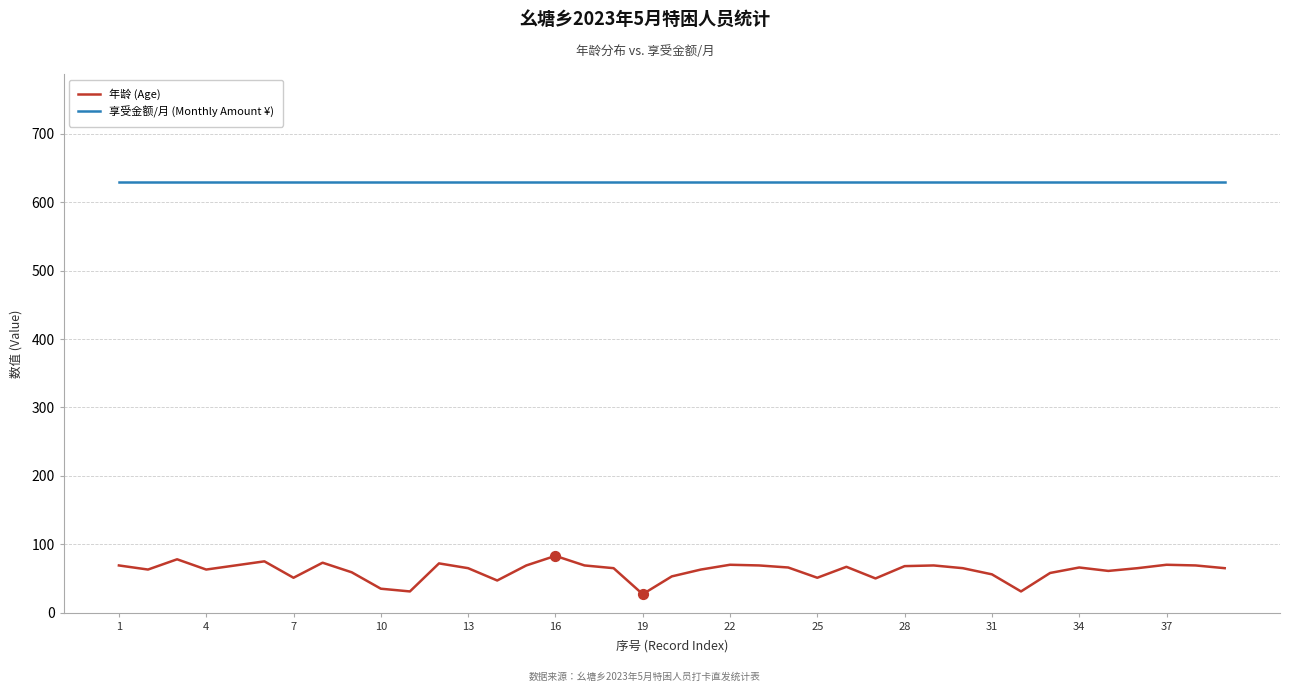

Which series has the largest total across all categories?

享受金额/月 (Monthly Amount ¥)